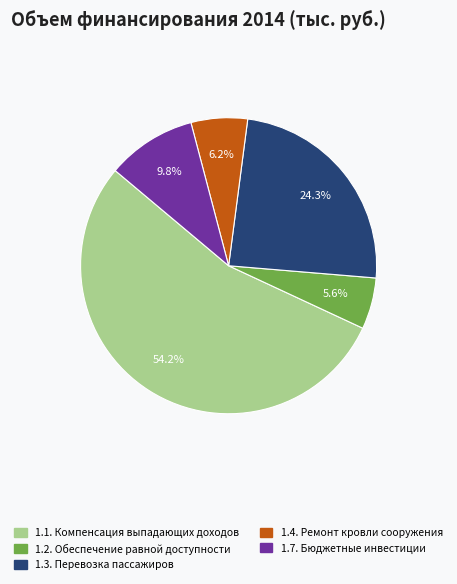

What is the majority slice?

1.1. Компенсация выпадающих доходов